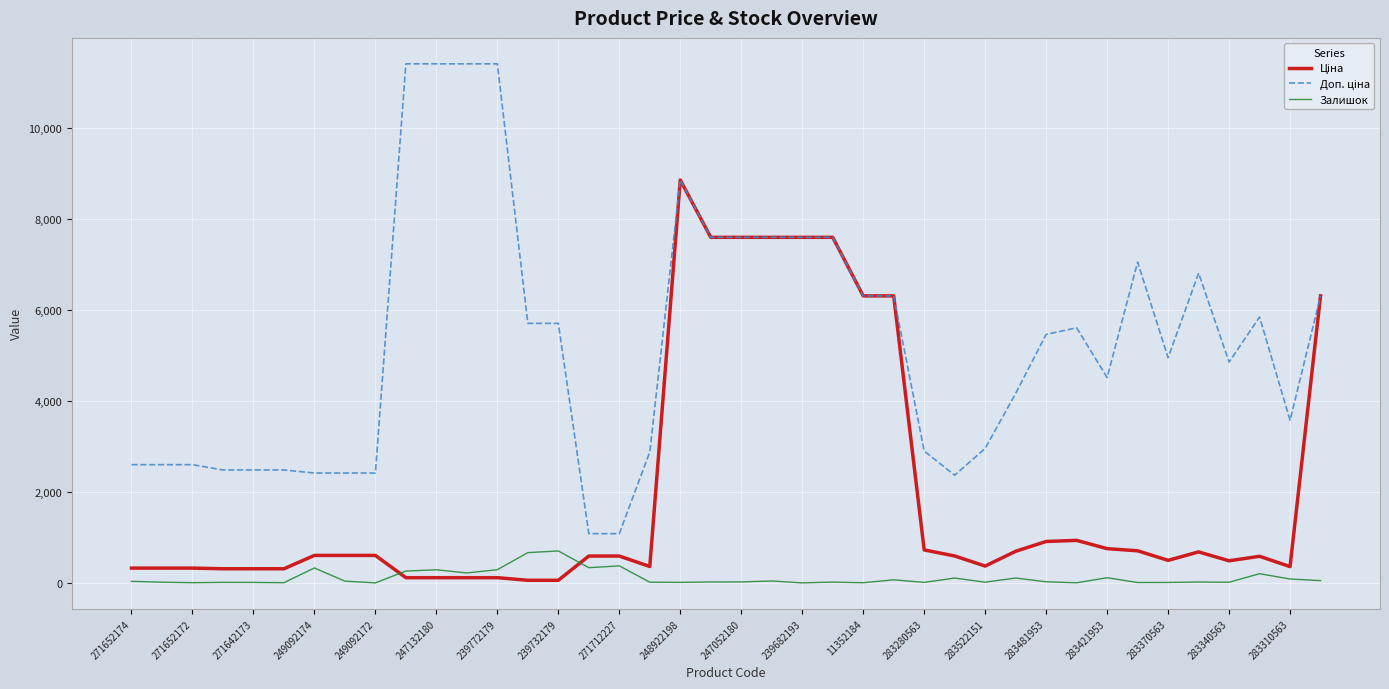

Which series has the largest total across all categories?

Доп. ціна